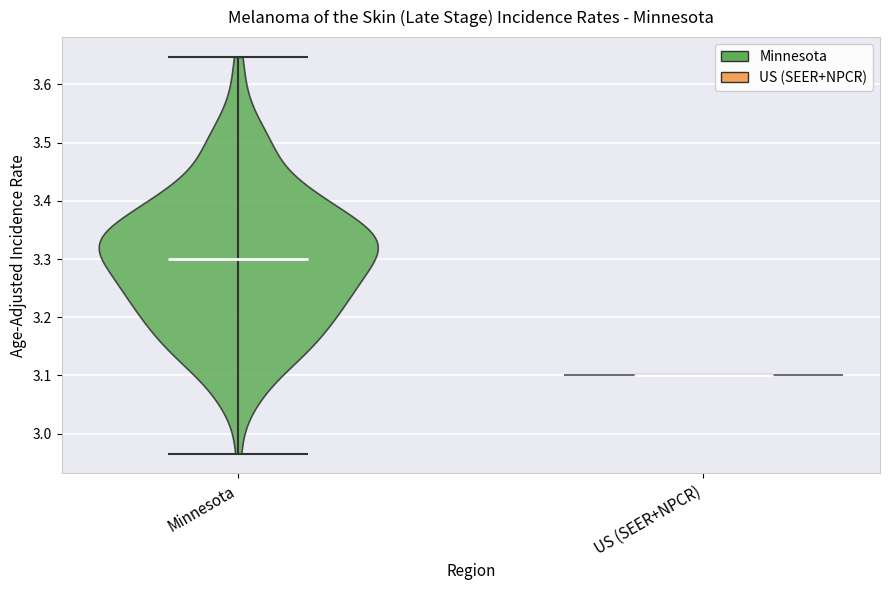

Which violin has the highest median line?

Minnesota